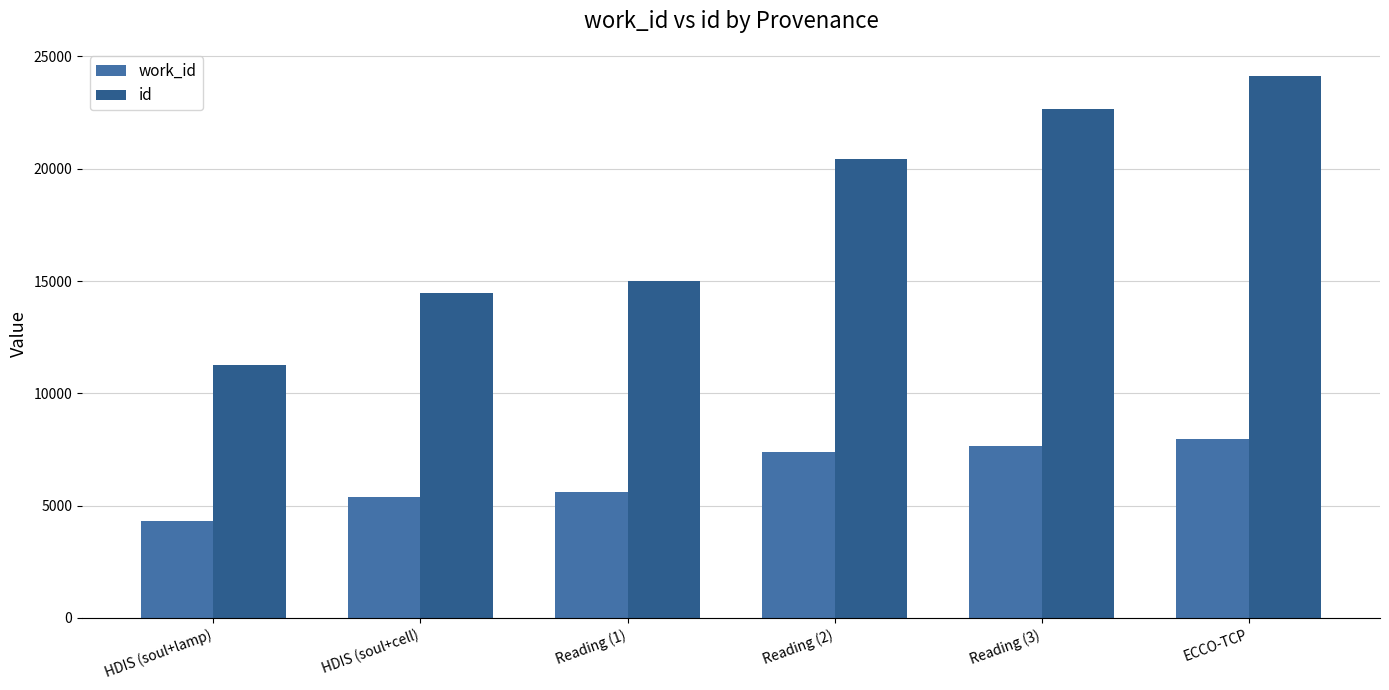

What is the difference between the id values at ECCO-TCP and Reading (1)?

9137